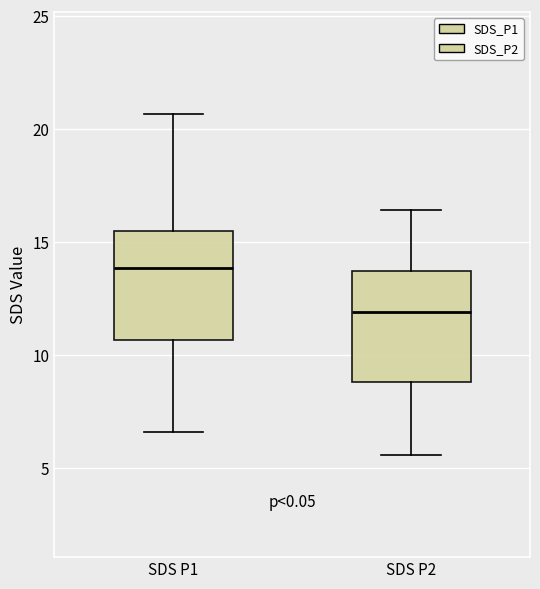

Where is the upper edge of the box for SDS P1 on the y-axis? The values are not printed on the chart, so give them approximately, as read against the axis.

15.5